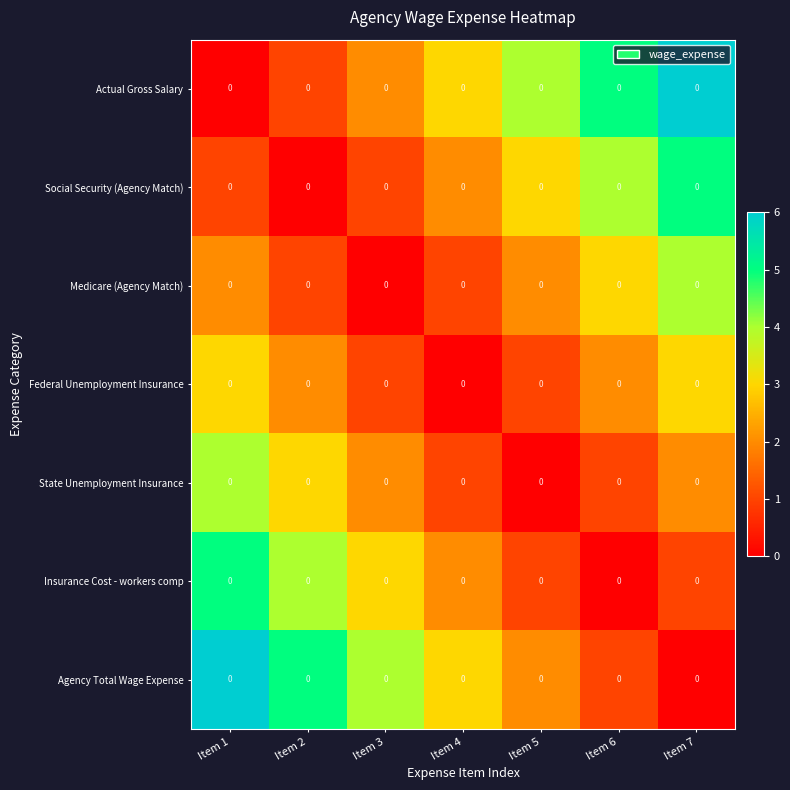

Reading left to right, what are all the values shown in this chart?

Actual Gross Salary: Item 1=0	Item 2=0	Item 3=0	Item 4=0	Item 5=0	Item 6=0	Item 7=0
Social Security (Agency Match): Item 1=0	Item 2=0	Item 3=0	Item 4=0	Item 5=0	Item 6=0	Item 7=0
Medicare (Agency Match): Item 1=0	Item 2=0	Item 3=0	Item 4=0	Item 5=0	Item 6=0	Item 7=0
Federal Unemployment Insurance: Item 1=0	Item 2=0	Item 3=0	Item 4=0	Item 5=0	Item 6=0	Item 7=0
State Unemployment Insurance: Item 1=0	Item 2=0	Item 3=0	Item 4=0	Item 5=0	Item 6=0	Item 7=0
Insurance Cost - workers comp: Item 1=0	Item 2=0	Item 3=0	Item 4=0	Item 5=0	Item 6=0	Item 7=0
Agency Total Wage Expense: Item 1=0	Item 2=0	Item 3=0	Item 4=0	Item 5=0	Item 6=0	Item 7=0